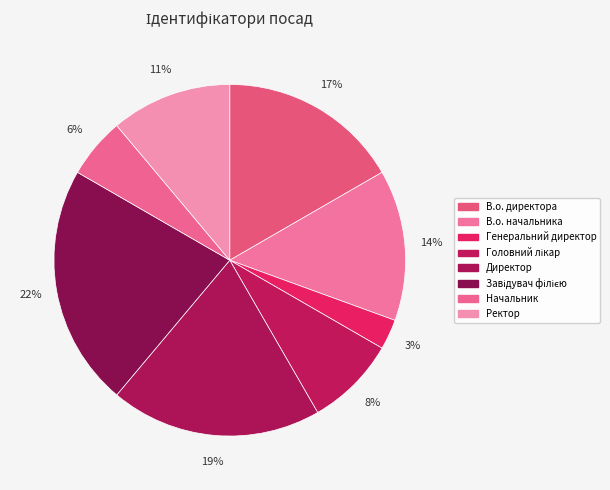

Is Директор the majority of the pie?

No